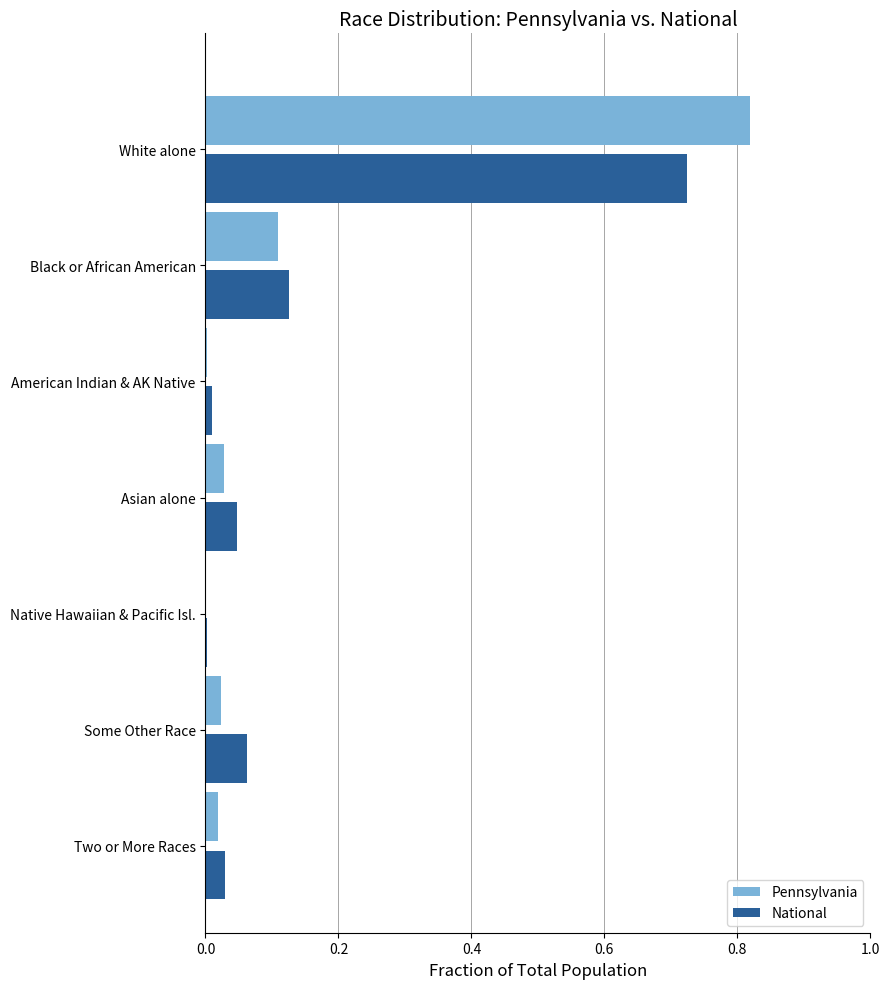

Which series changed the most between Two or More Races and White alone?

Pennsylvania